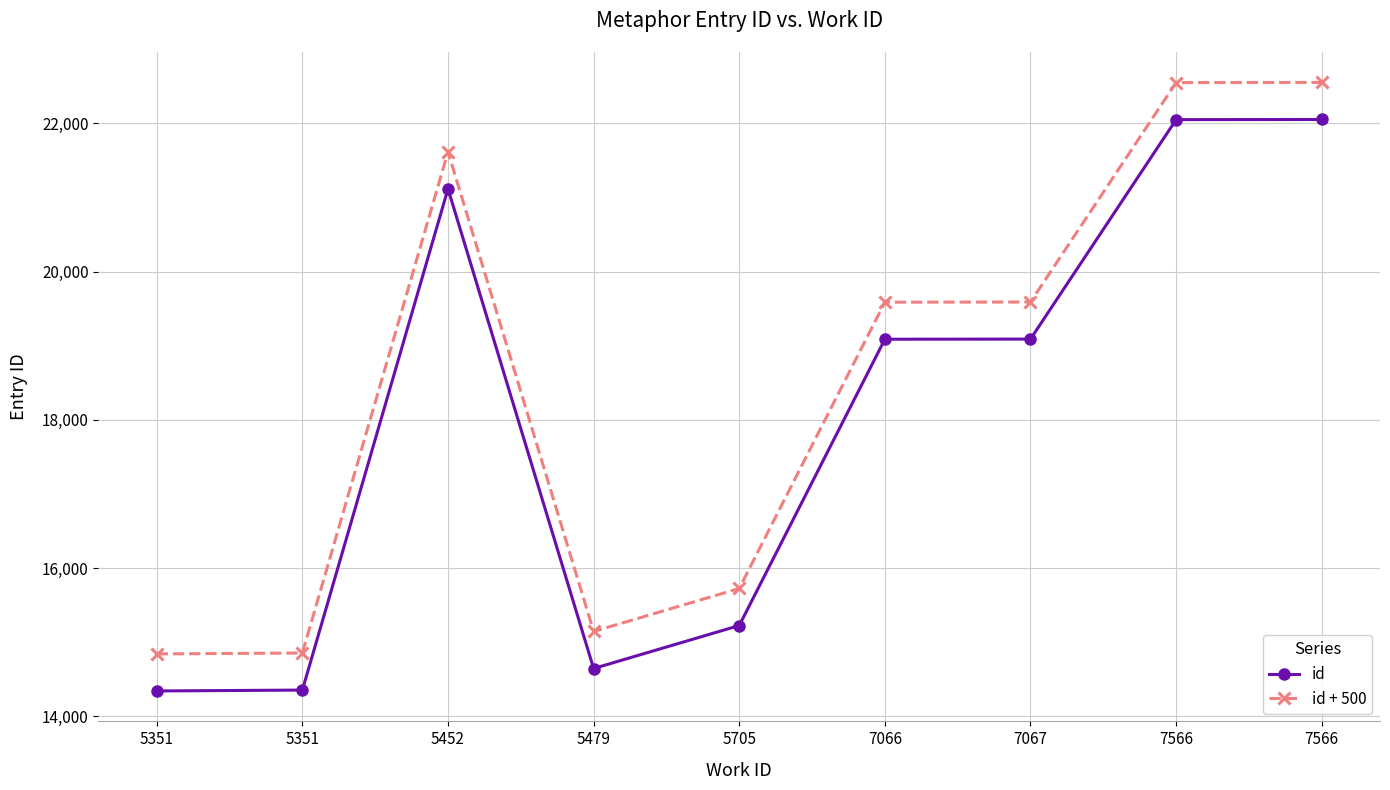

Does the chart have visible grid lines?

Yes